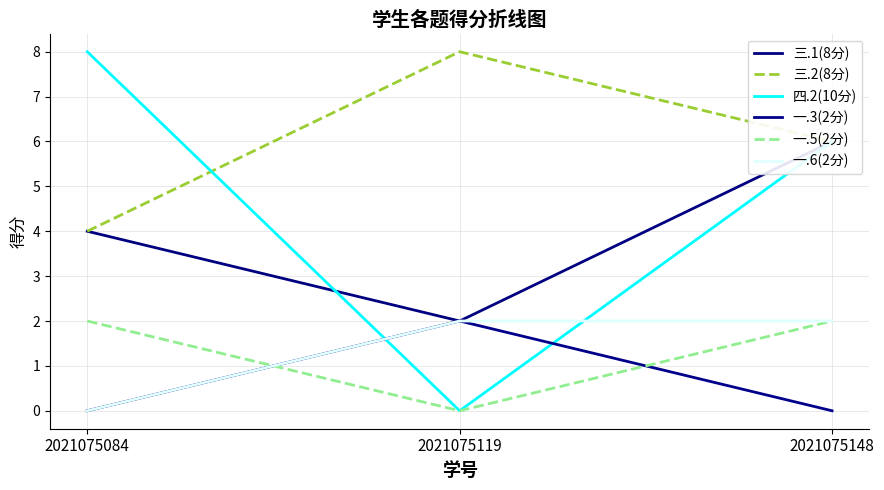

At which label is 三.2(8分) closest to 6?

2021075148